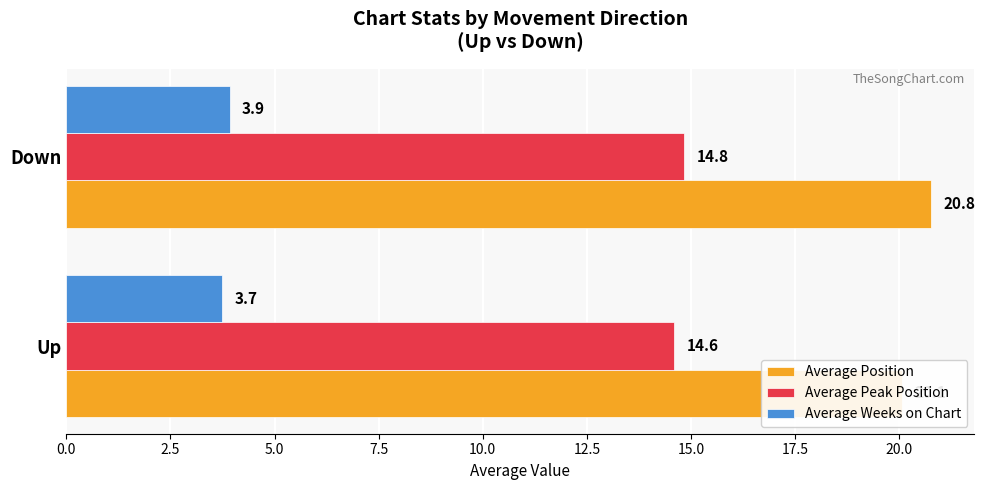

What are all the series names shown in the legend?

Average Position, Average Peak Position, Average Weeks on Chart